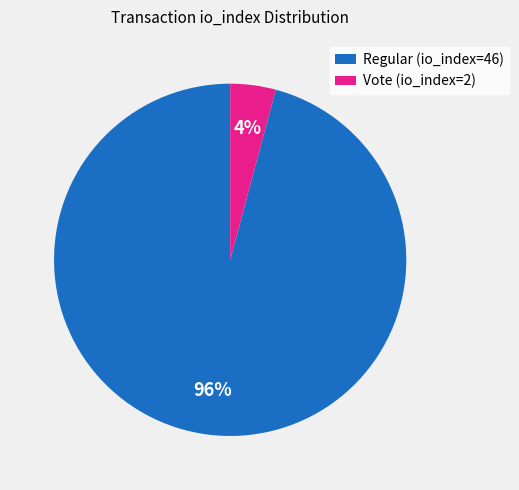

Which has a higher value, Vote (io_index=2) or Regular (io_index=46)?

Regular (io_index=46)